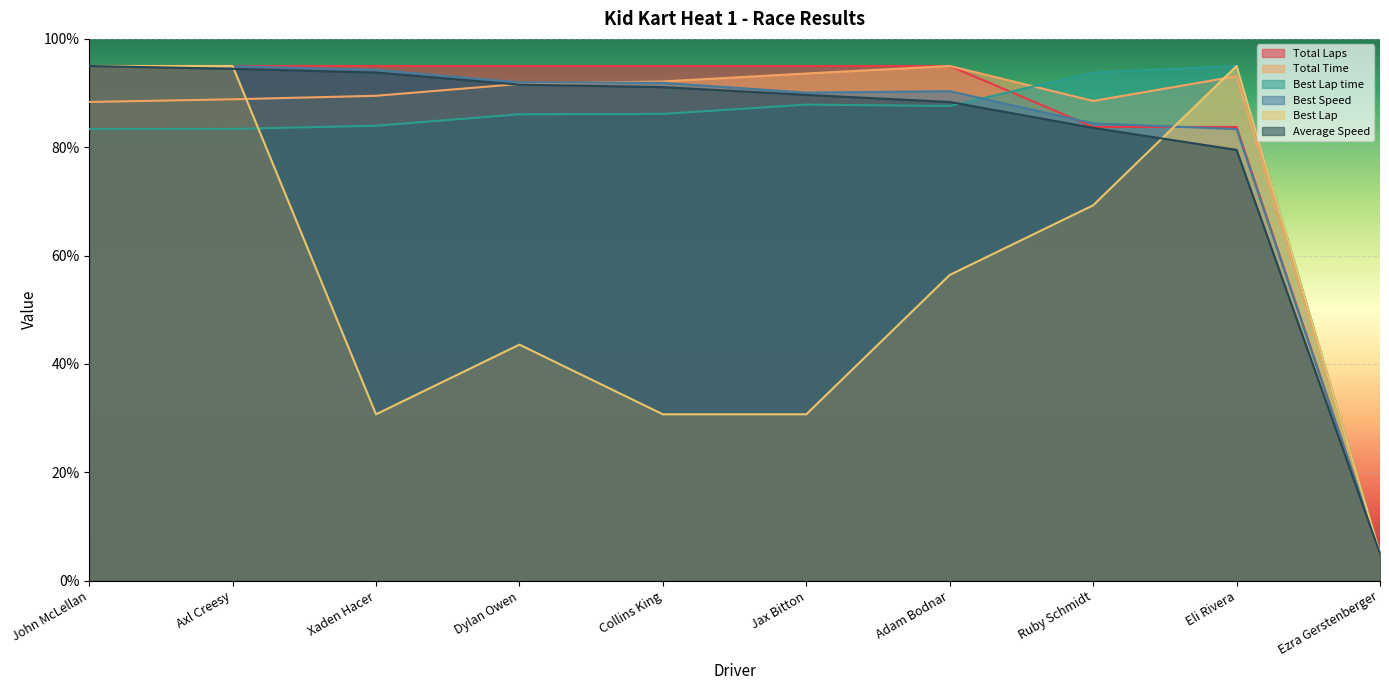

Reading left to right, what are all the values shown in this chart?

Total Laps: John McLellan=95.0	Axl Creesy=95.0	Xaden Hacer=95.0	Dylan Owen=95.0	Collins King=95.0	Jax Bitton=95.0	Adam Bodnar=95.0	Ruby Schmidt=83.8	Eli Rivera=83.8	Ezra Gerstenberger=5.0
Total Time: John McLellan=88.4	Axl Creesy=88.9	Xaden Hacer=89.5	Dylan Owen=91.7	Collins King=92.1	Jax Bitton=93.6	Adam Bodnar=95.0	Ruby Schmidt=88.5	Eli Rivera=93.1	Ezra Gerstenberger=5.0
Best Lap time: John McLellan=83.3	Axl Creesy=83.4	Xaden Hacer=84.0	Dylan Owen=86.1	Collins King=86.1	Jax Bitton=87.9	Adam Bodnar=87.6	Ruby Schmidt=93.8	Eli Rivera=95.0	Ezra Gerstenberger=5.0
Best Speed: John McLellan=95.0	Axl Creesy=95.0	Xaden Hacer=94.3	Dylan Owen=92.0	Collins King=91.9	Jax Bitton=90.1	Adam Bodnar=90.3	Ruby Schmidt=84.4	Eli Rivera=83.3	Ezra Gerstenberger=5.0
Best Lap: John McLellan=95.0	Axl Creesy=95.0	Xaden Hacer=30.7	Dylan Owen=43.6	Collins King=30.7	Jax Bitton=30.7	Adam Bodnar=56.4	Ruby Schmidt=69.3	Eli Rivera=95.0	Ezra Gerstenberger=5.0
Average Speed: John McLellan=95.0	Axl Creesy=94.5	Xaden Hacer=93.8	Dylan Owen=91.6	Collins King=91.1	Jax Bitton=89.7	Adam Bodnar=88.4	Ruby Schmidt=83.6	Eli Rivera=79.5	Ezra Gerstenberger=5.0